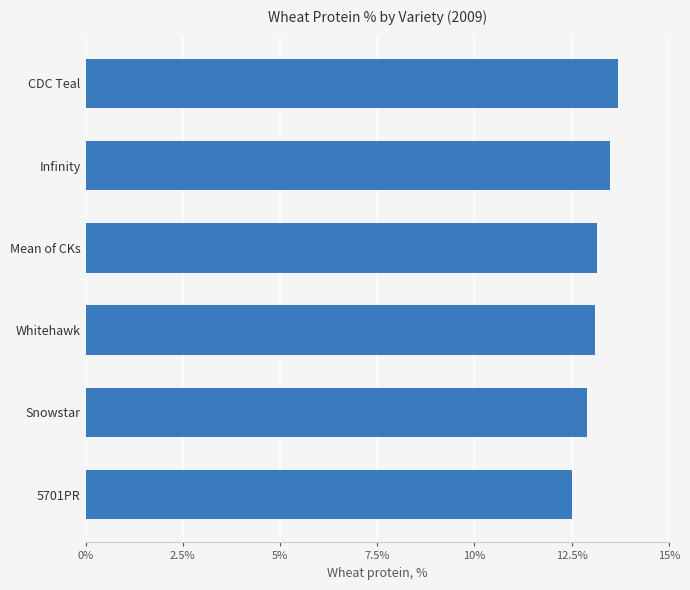

The chart shows a value of 7.4 at Whitehawk. True or false?

False